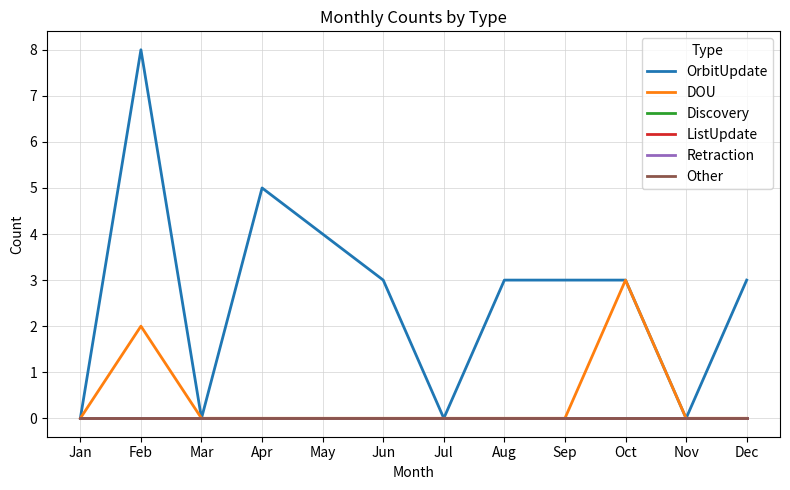

Is it true that ListUpdate equals 0 at Sep?

True